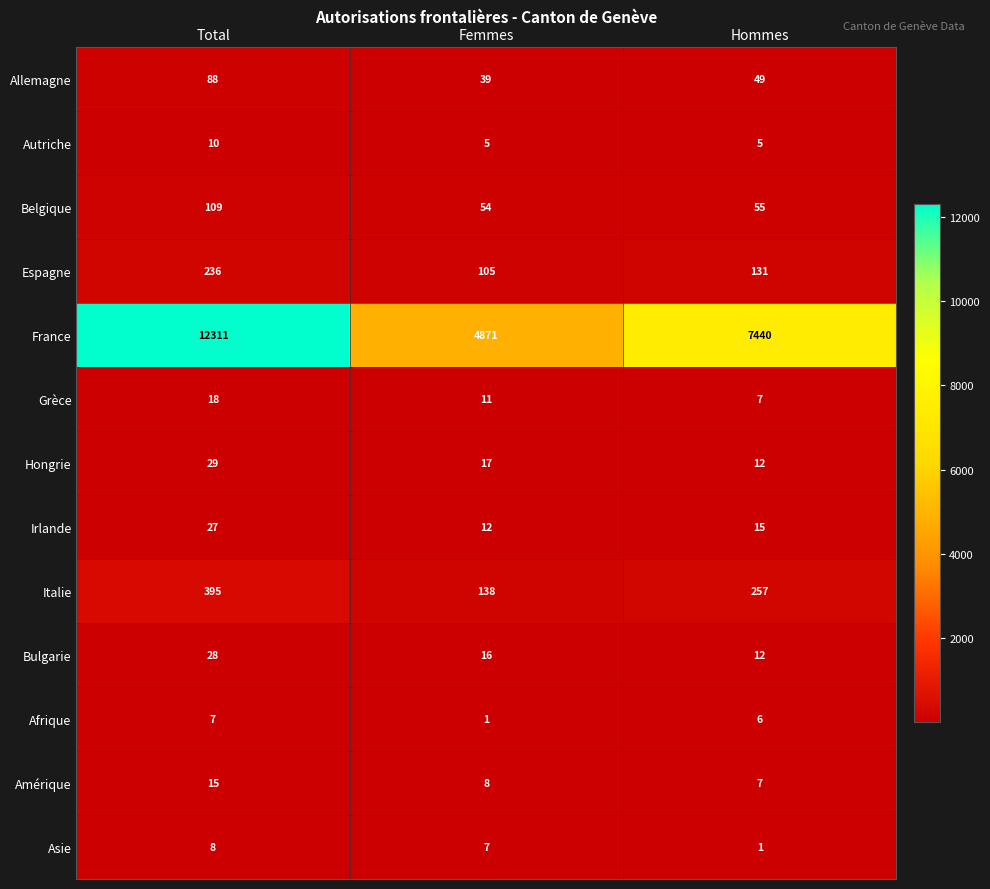

What is the sum of the Espagne values at Femmes and Hommes?

236